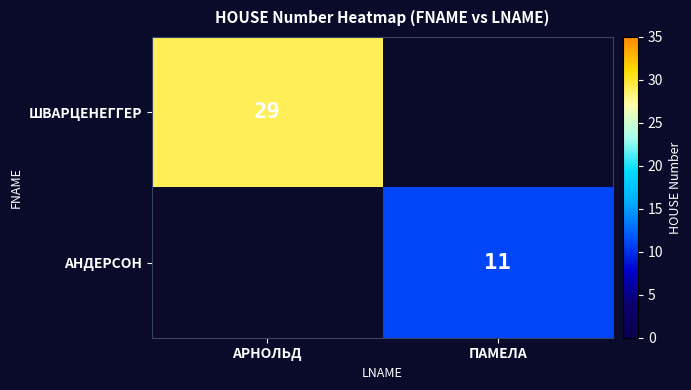

What is the difference between the АНДЕРСОН values at АРНОЛЬД and ПАМЕЛА?

11